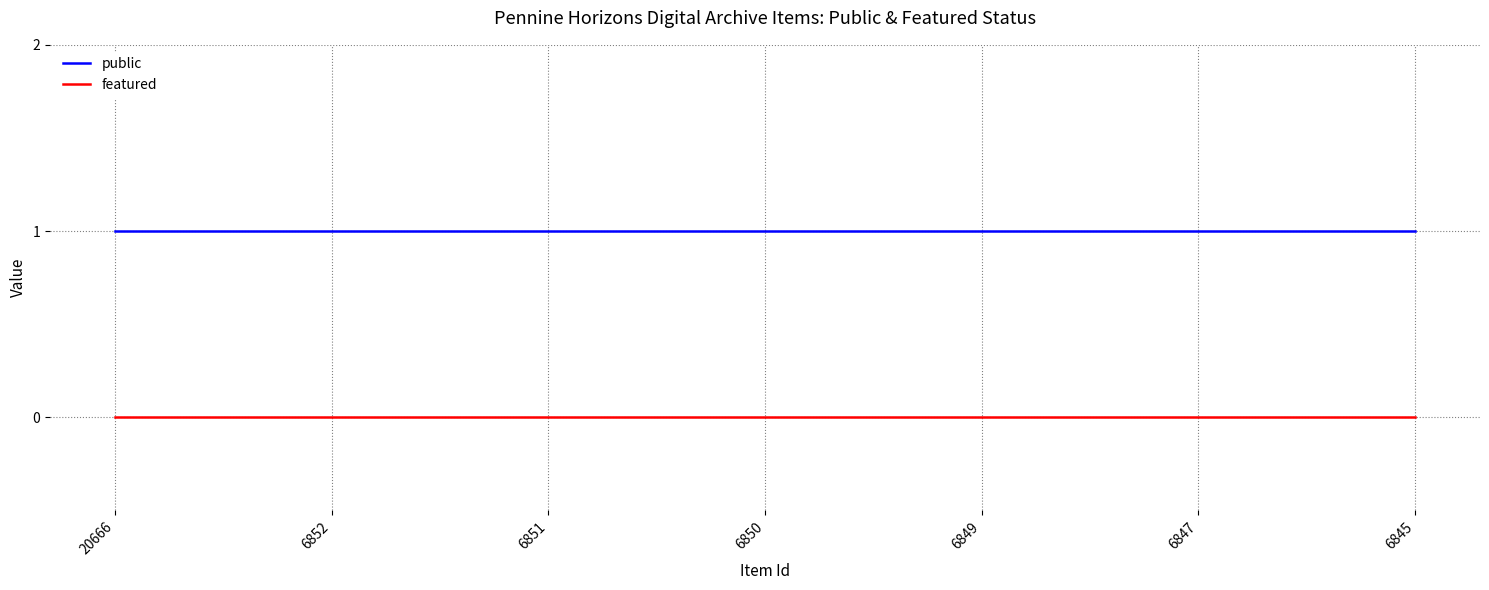

What is the average value of the public series?

1